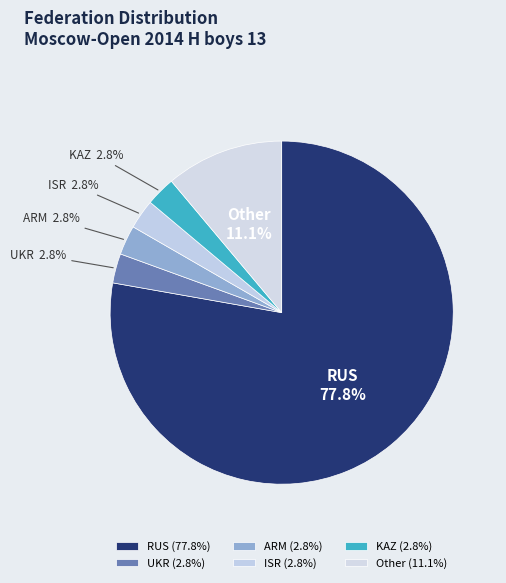

Which slice is the largest?

RUS